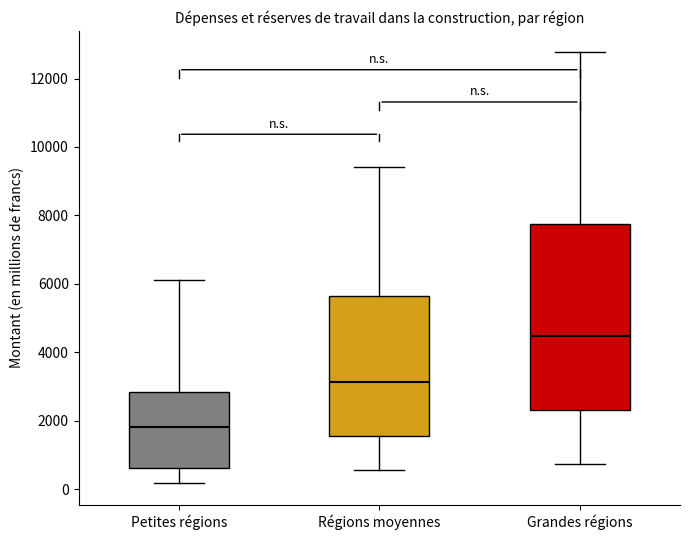

Reading left to right, read every box against the y-axis: the position of its median line, the range the box covers, and the ends of its whiskers. The values are not printed on the chart, so give them approximately, as read against the axis.

Petites régions: median 1800, box 600 to 2800, whiskers 200 to 6200
Régions moyennes: median 3200, box 1600 to 5600, whiskers 600 to 9400
Grandes régions: median 4400, box 2400 to 7800, whiskers 800 to 12800